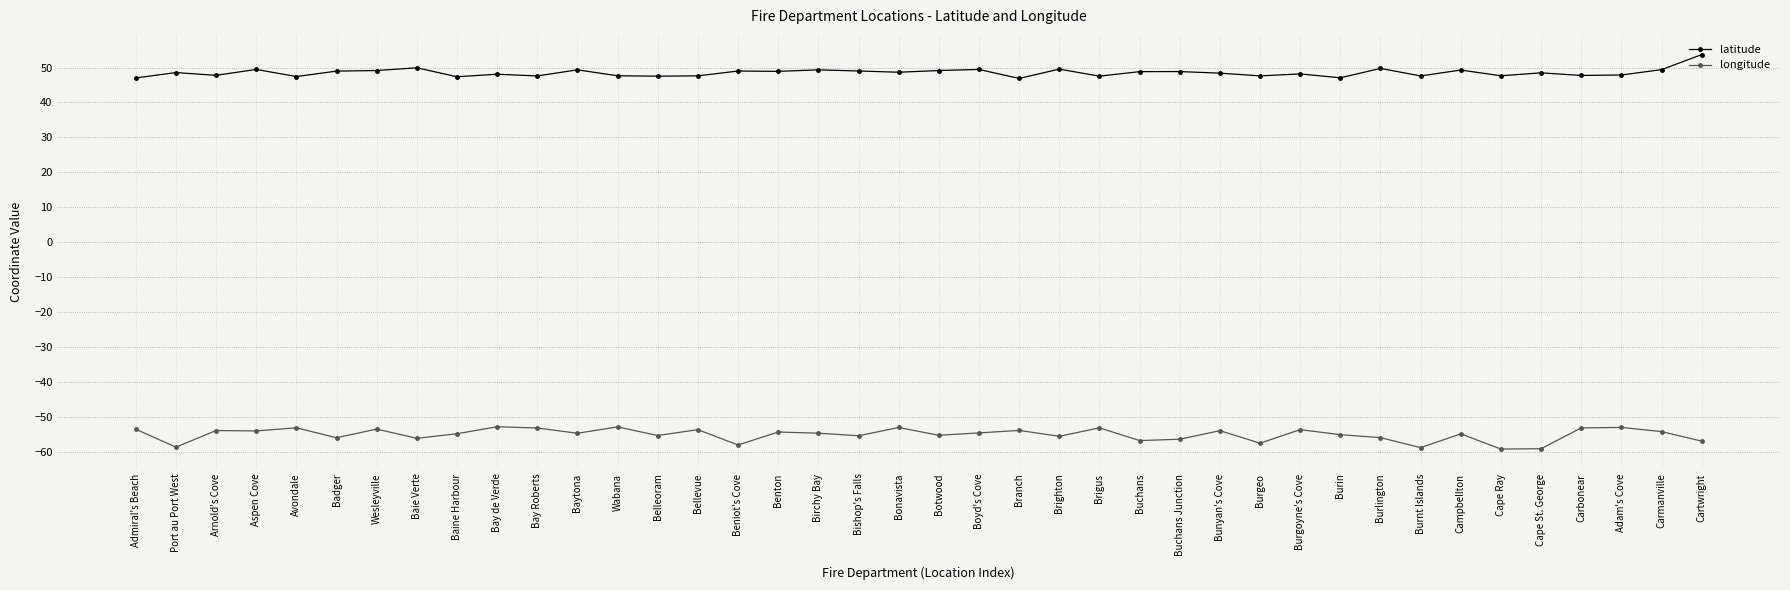

What is the value of the latitude point at the 3rd from the left?

47.8